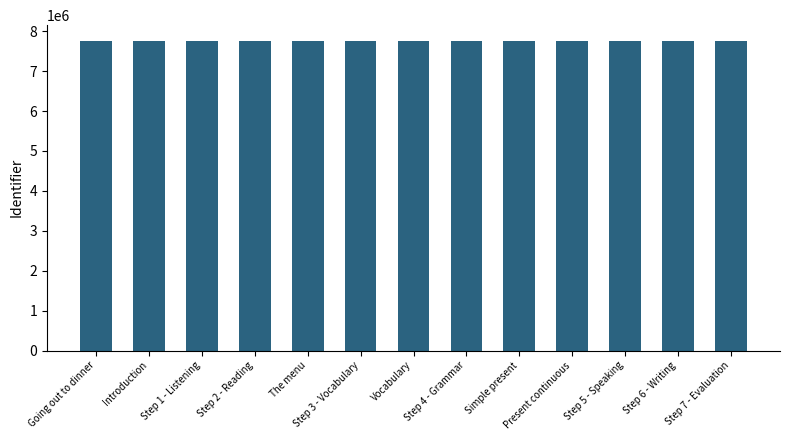

What is the sum of the values at Step 2 - Reading and Step 4 - Grammar?

15526198